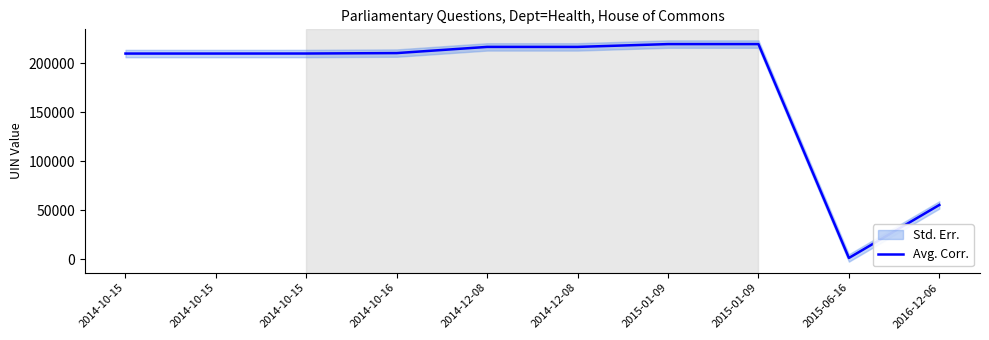

What is the value of the 7th point from the left?

219362